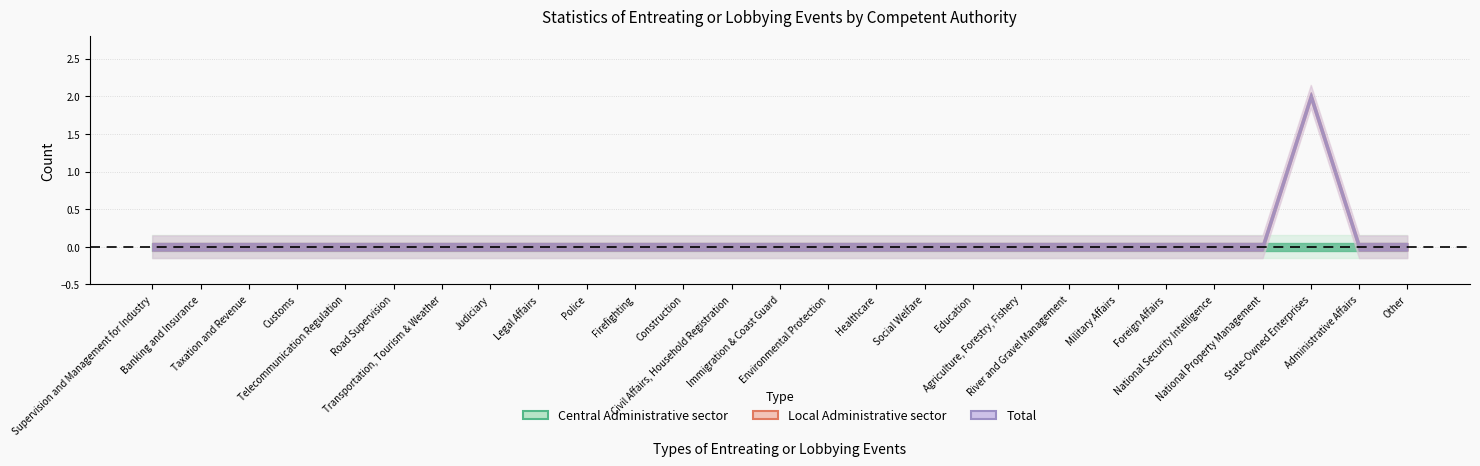

Reading left to right, what are all the values shown in this chart?

Central Administrative sector: Supervision and Management for Industry=0	Banking and Insurance=0	Taxation and Revenue=0	Customs=0	Telecommunication Regulation=0	Road Supervision=0	Transportation, Tourism & Weather=0	Judiciary=0	Legal Affairs=0	Police=0	Firefighting=0	Construction=0	Civil Affairs, Household Registration=0	Immigration & Coast Guard=0	Environmental Protection=0	Healthcare=0	Social Welfare=0	Education=0	Agriculture, Forestry, Fishery=0	River and Gravel Management=0	Military Affairs=0	Foreign Affairs=0	National Security Intelligence=0	National Property Management=0	State-Owned Enterprises=0	Administrative Affairs=0	Other=0
Local Administrative sector: Supervision and Management for Industry=0	Banking and Insurance=0	Taxation and Revenue=0	Customs=0	Telecommunication Regulation=0	Road Supervision=0	Transportation, Tourism & Weather=0	Judiciary=0	Legal Affairs=0	Police=0	Firefighting=0	Construction=0	Civil Affairs, Household Registration=0	Immigration & Coast Guard=0	Environmental Protection=0	Healthcare=0	Social Welfare=0	Education=0	Agriculture, Forestry, Fishery=0	River and Gravel Management=0	Military Affairs=0	Foreign Affairs=0	National Security Intelligence=0	National Property Management=0	State-Owned Enterprises=2	Administrative Affairs=0	Other=0
Total: Supervision and Management for Industry=0	Banking and Insurance=0	Taxation and Revenue=0	Customs=0	Telecommunication Regulation=0	Road Supervision=0	Transportation, Tourism & Weather=0	Judiciary=0	Legal Affairs=0	Police=0	Firefighting=0	Construction=0	Civil Affairs, Household Registration=0	Immigration & Coast Guard=0	Environmental Protection=0	Healthcare=0	Social Welfare=0	Education=0	Agriculture, Forestry, Fishery=0	River and Gravel Management=0	Military Affairs=0	Foreign Affairs=0	National Security Intelligence=0	National Property Management=0	State-Owned Enterprises=2	Administrative Affairs=0	Other=0